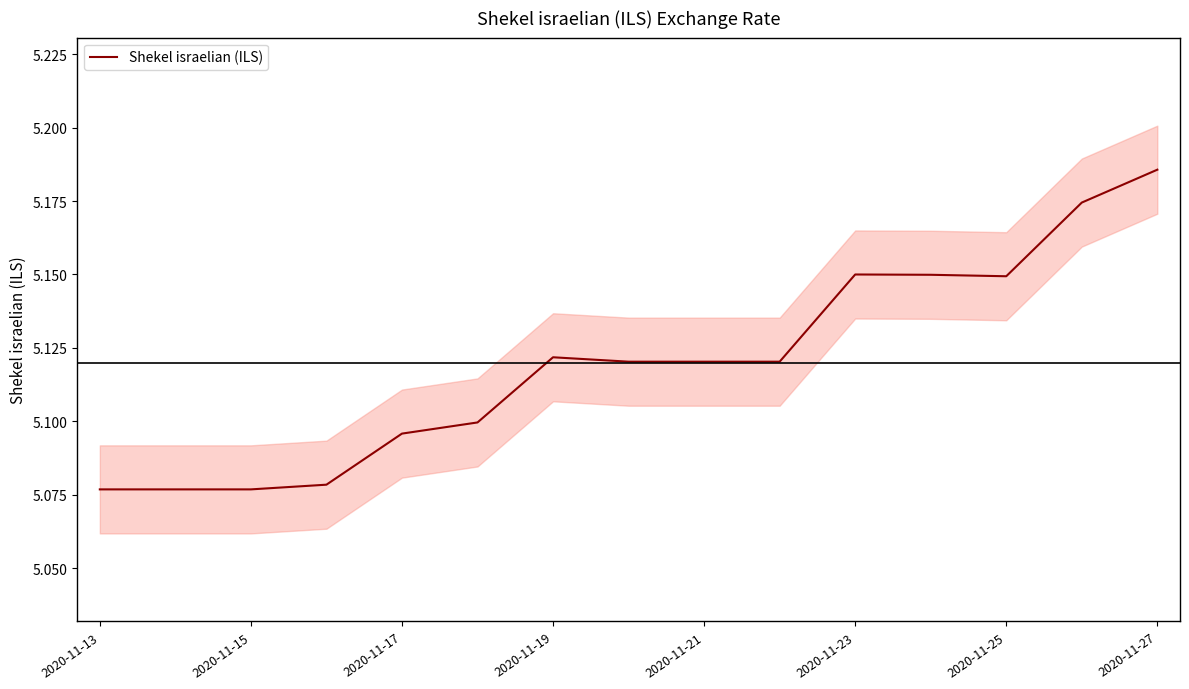

What is the sum of all values?

76.8